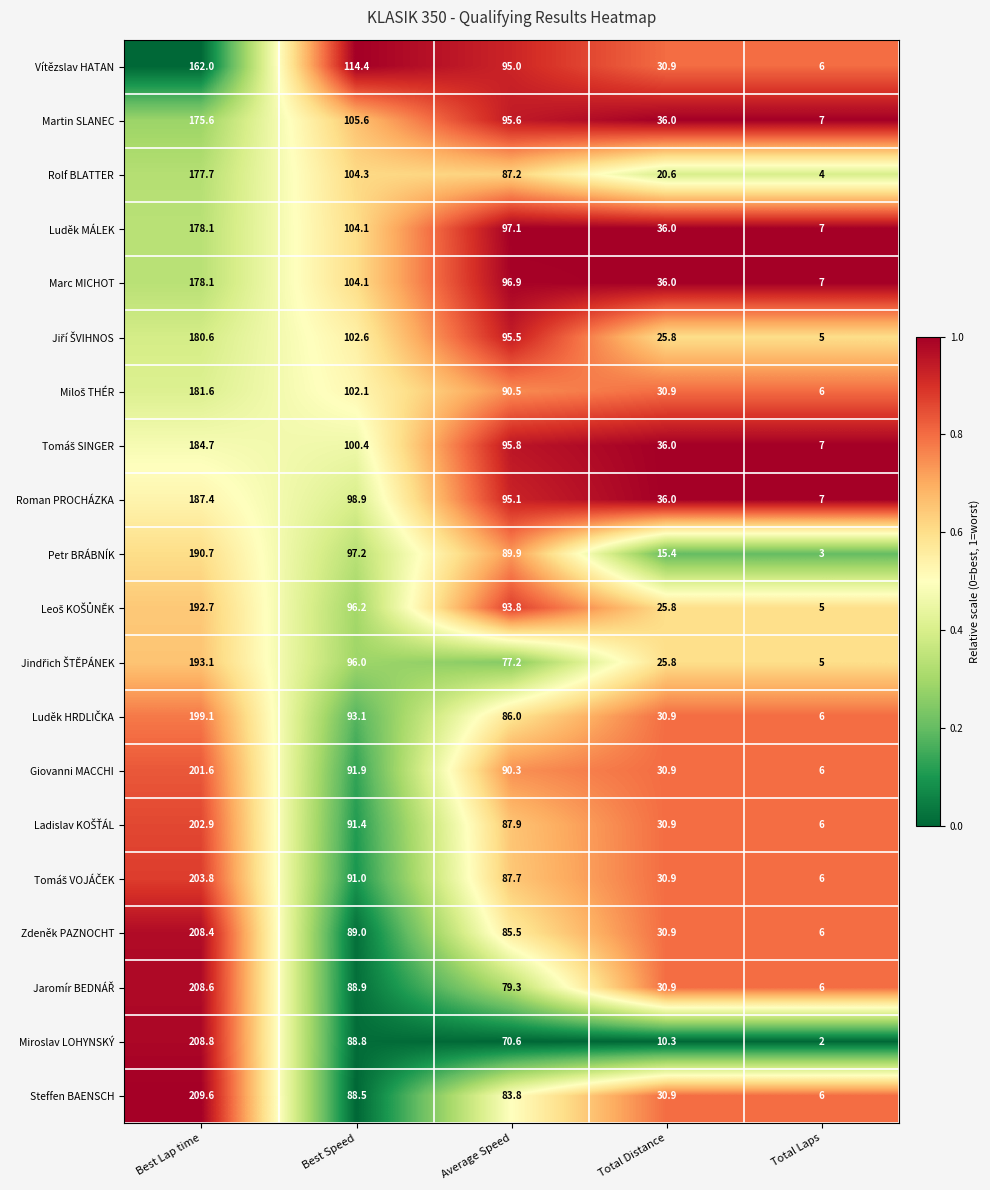

What is the sum of the Steffen BAENSCH values at Best Lap time and Total Distance?

240.5